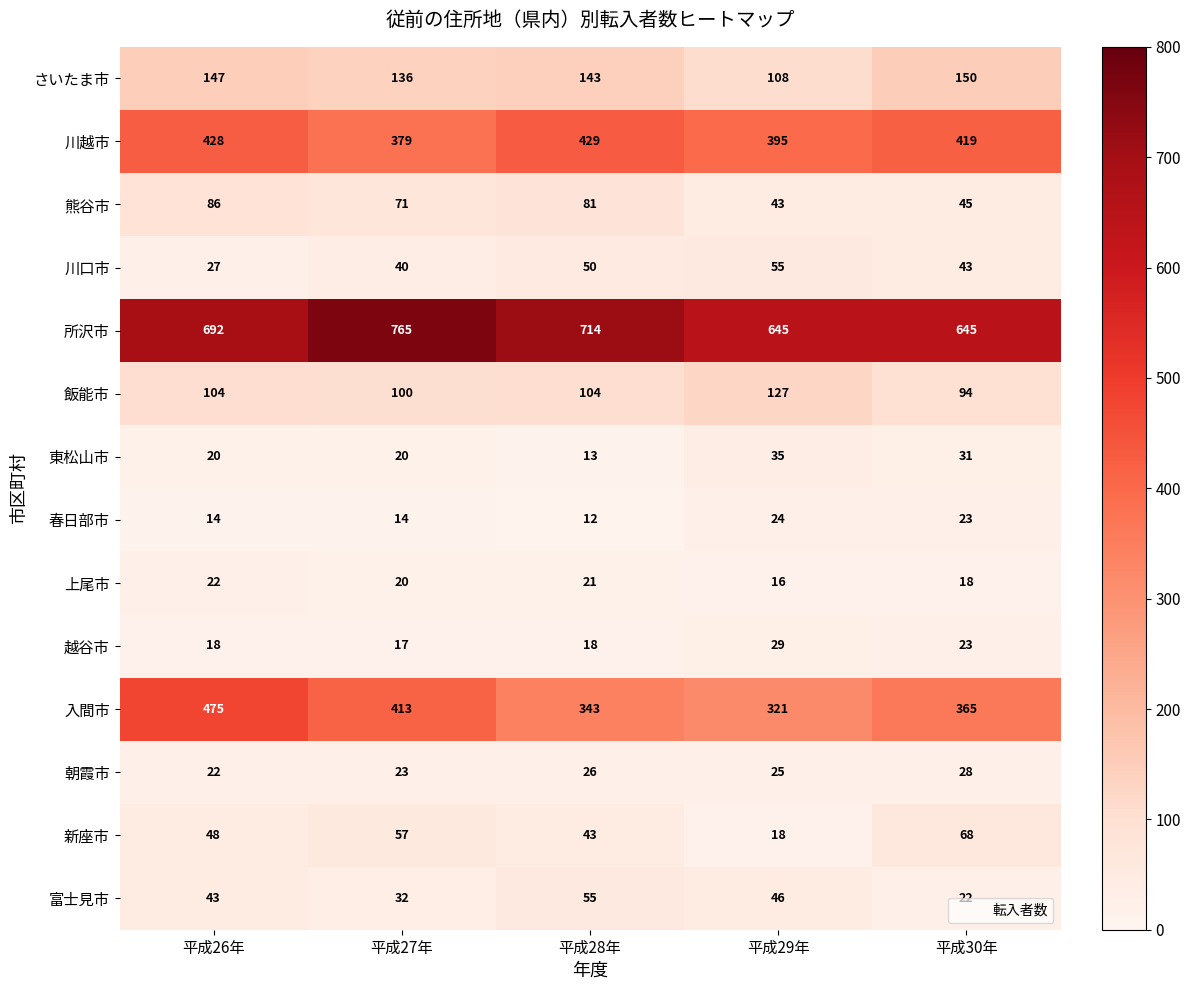

At which label is 越谷市 closest to 23?

平成30年